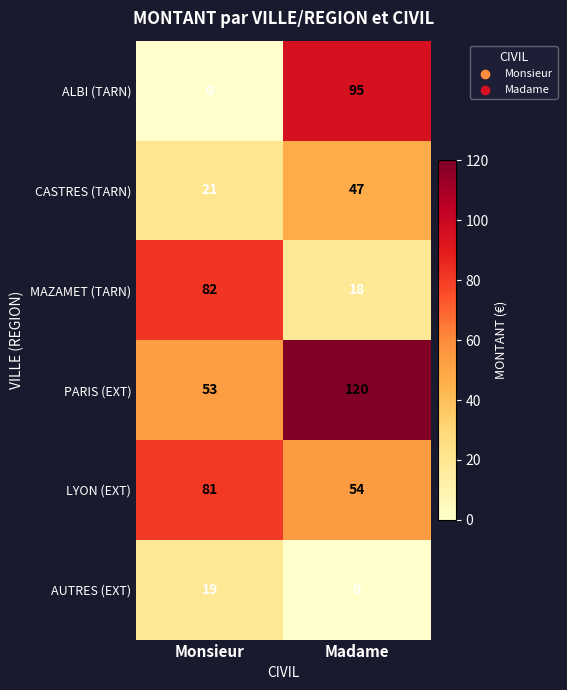

True or false: CASTRES (TARN) has a value of 71 at Madame.

False